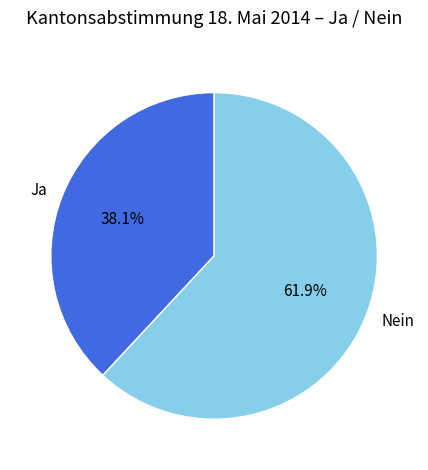

Between Ja and Nein, which is larger?

Nein